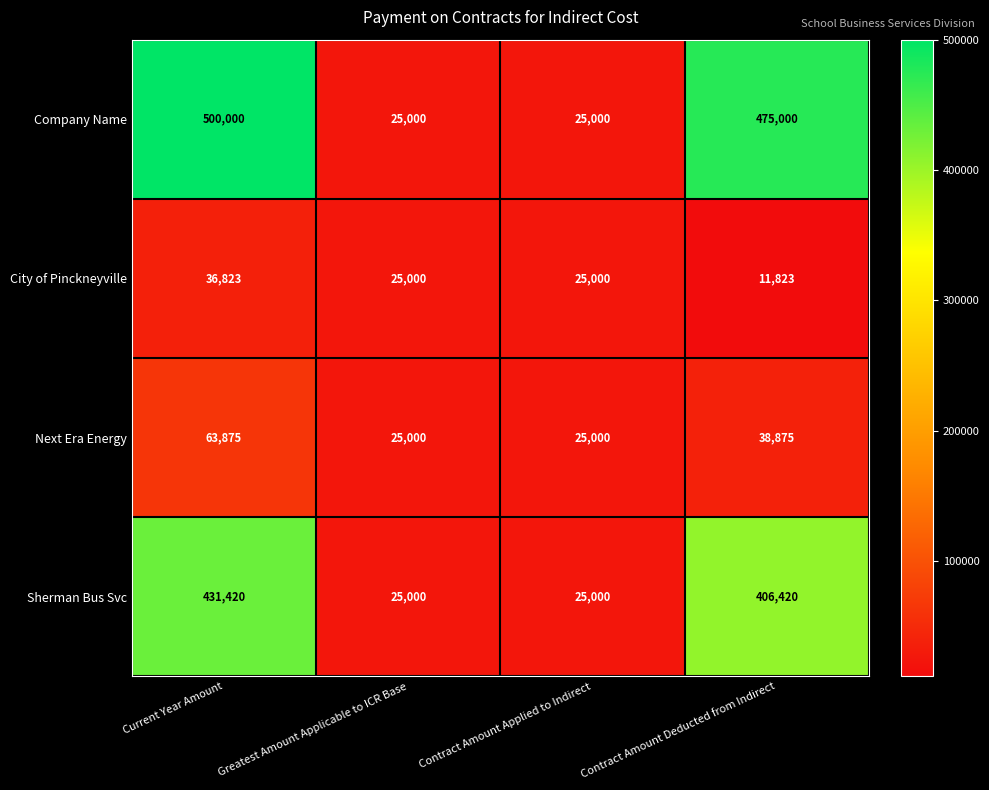

Which category has the lowest value across all series?

Contract Amount Deducted from Indirect